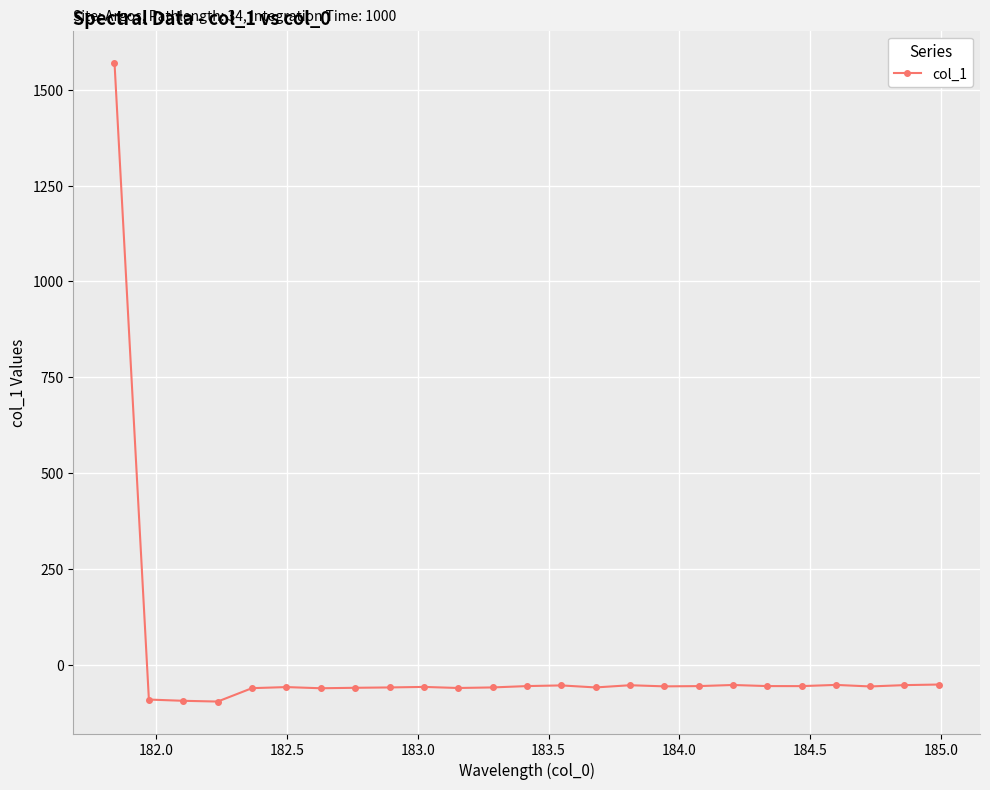

What is the maximum value shown in the chart?

1571.4